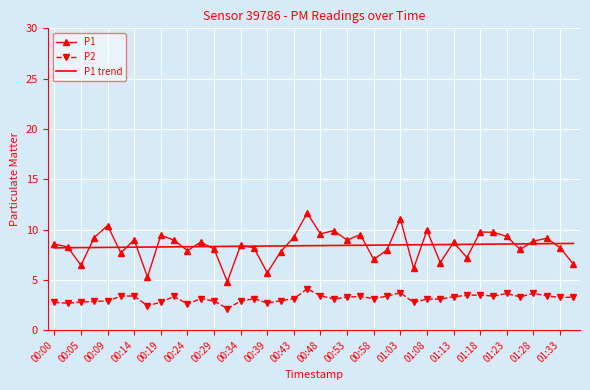

Rank the series by their maximum value, from highest to lowest.

P1, P1 trend, P2